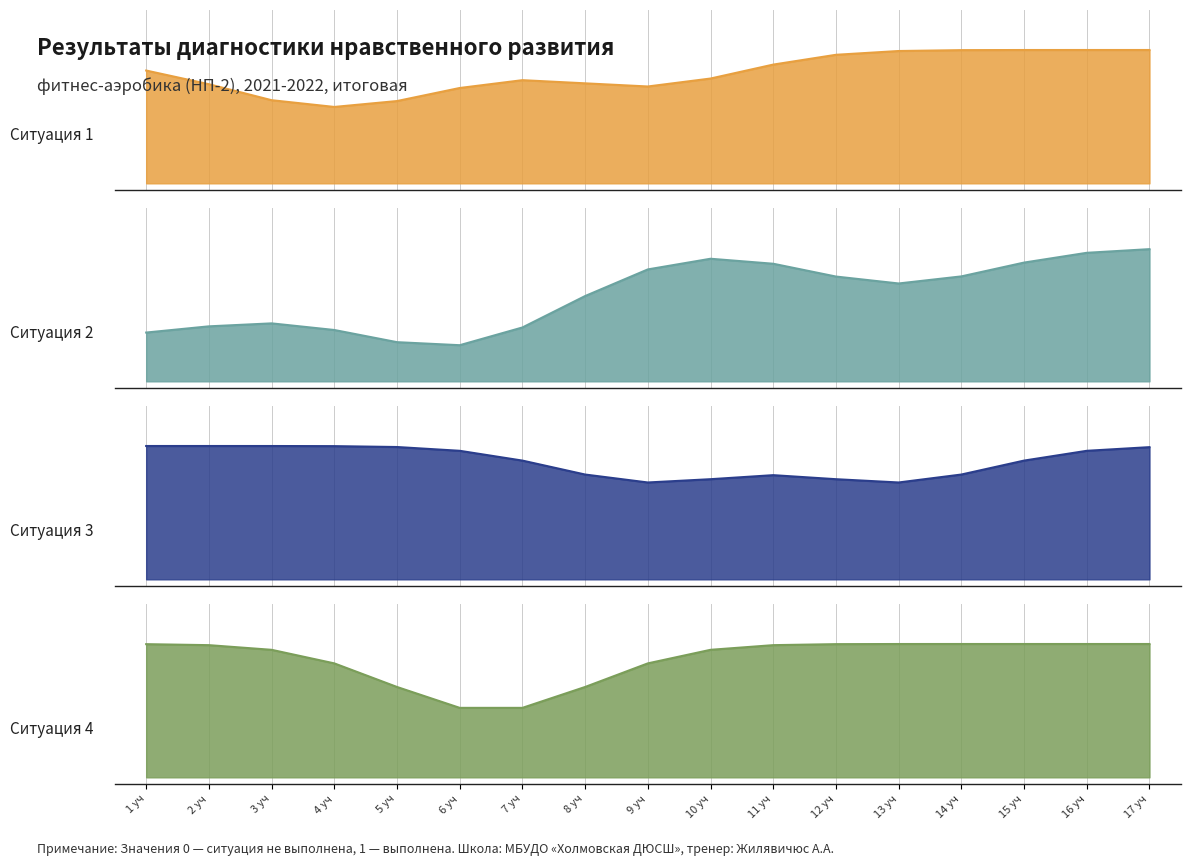

What is the label of the 16th point from the left?

16 уч